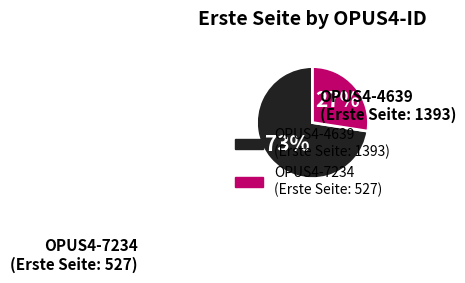

To the nearest percent, what is the combined percentage of OPUS4-4639 and OPUS4-7234?

100%